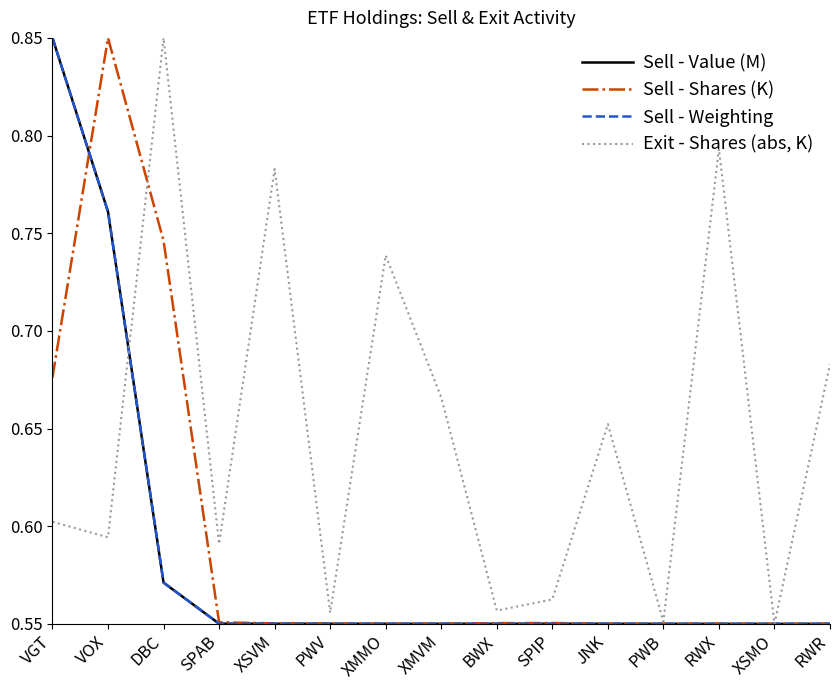

At which label does Sell - Shares (K) reach its peak?

VOX